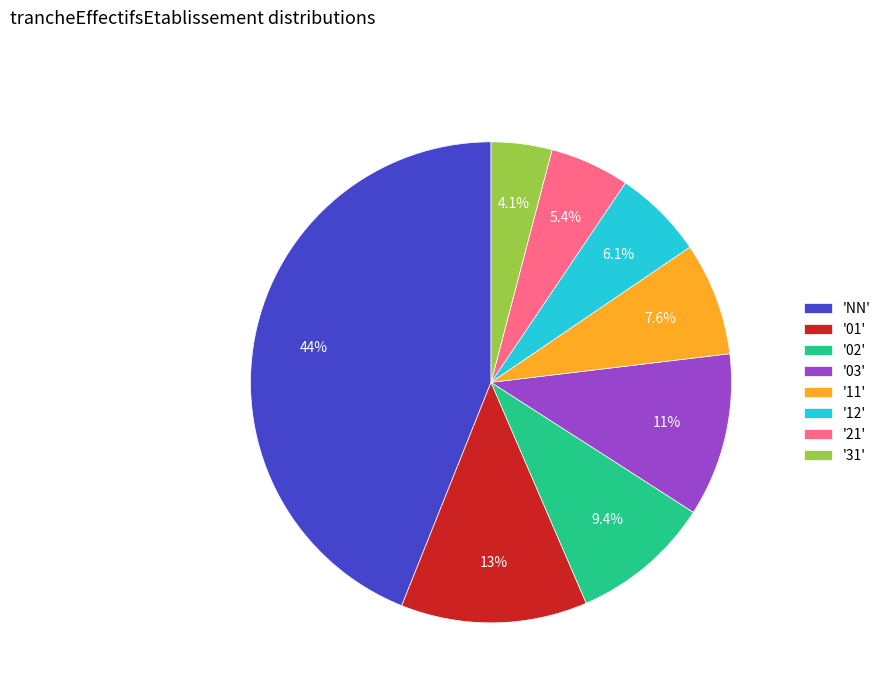

Is there any slice that represents more than half of the pie?

No